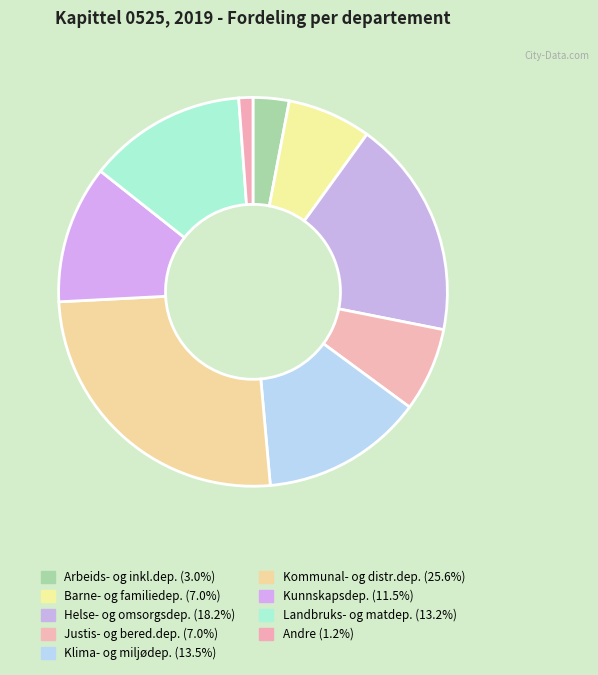

How many slices are in this pie chart?

9